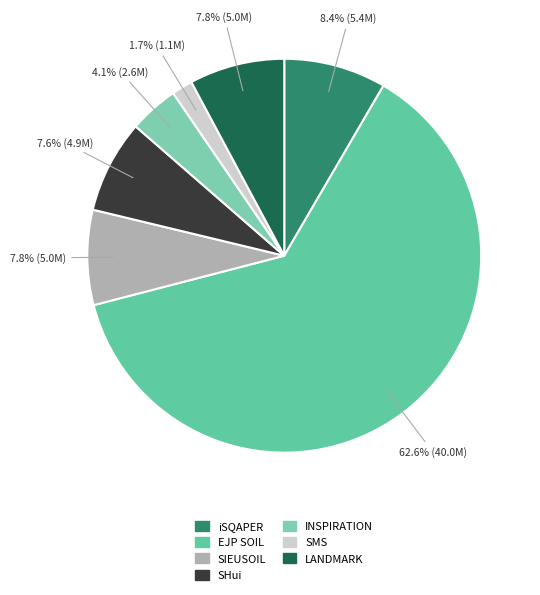

To the nearest percent, what is the average slice percentage?

14%